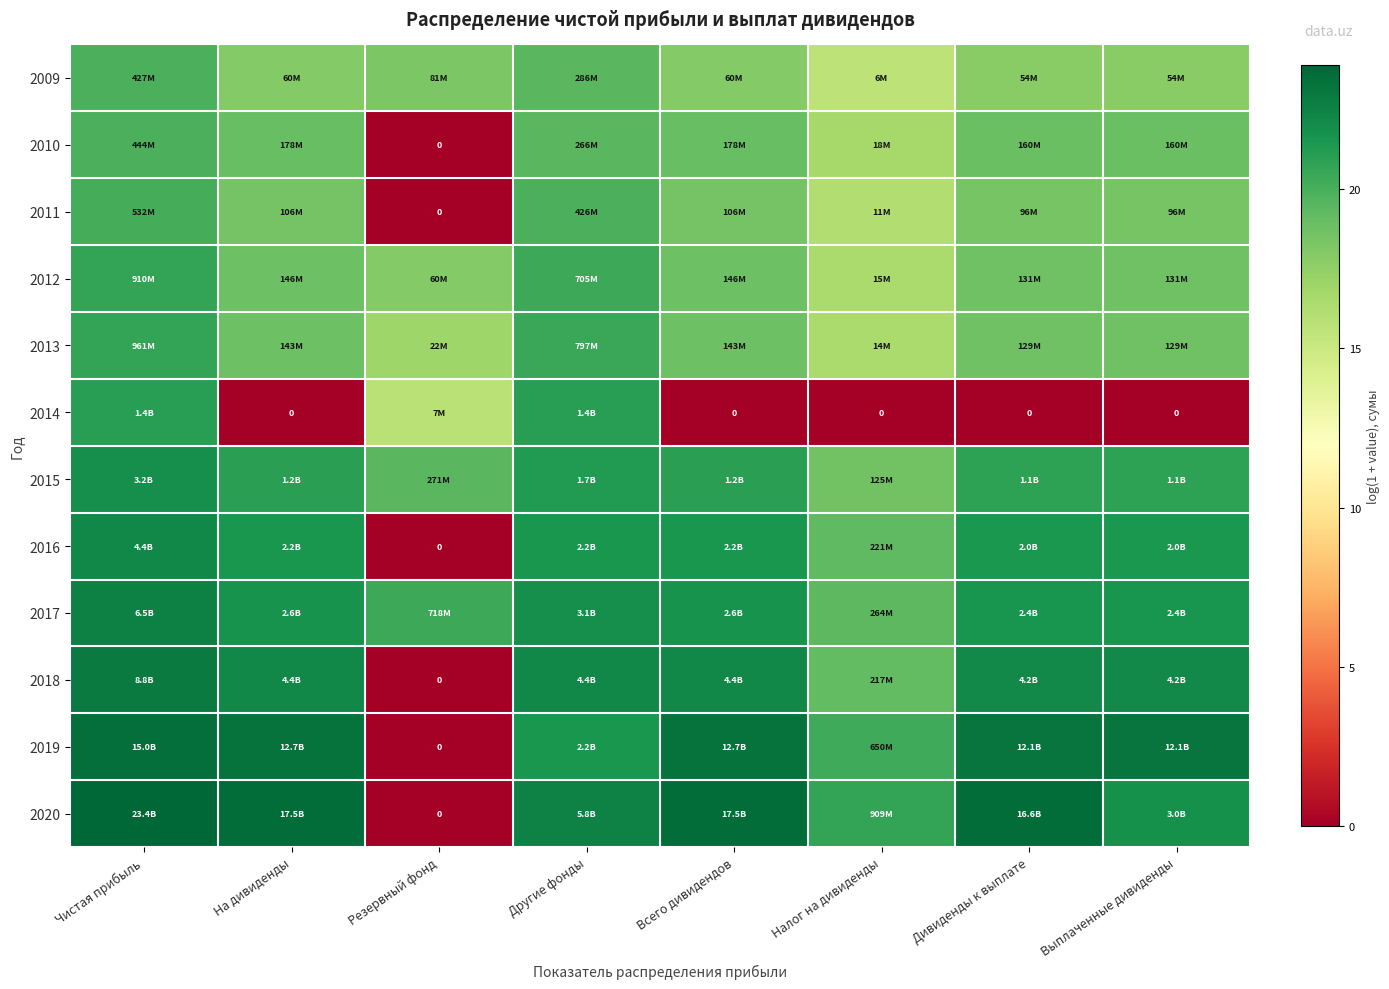

True or false: 2013 has a value of 35.0 at Другие фонды.

False